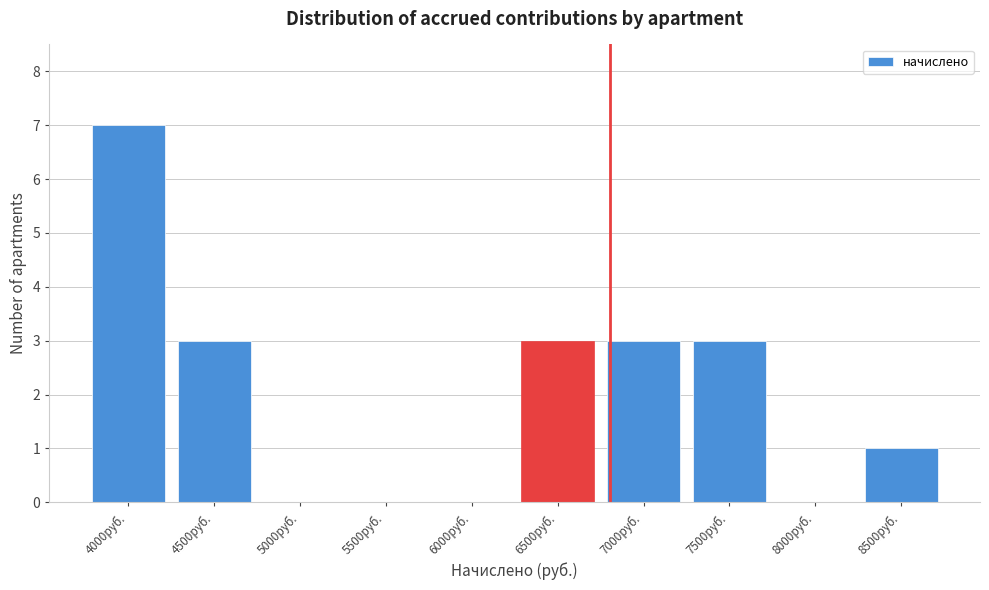

Reading right to left, what are all the values shown in this chart?

8500руб.=1	8000руб.=0	7500руб.=3	7000руб.=3	6500руб.=3	6000руб.=0	5500руб.=0	5000руб.=0	4500руб.=3	4000руб.=7